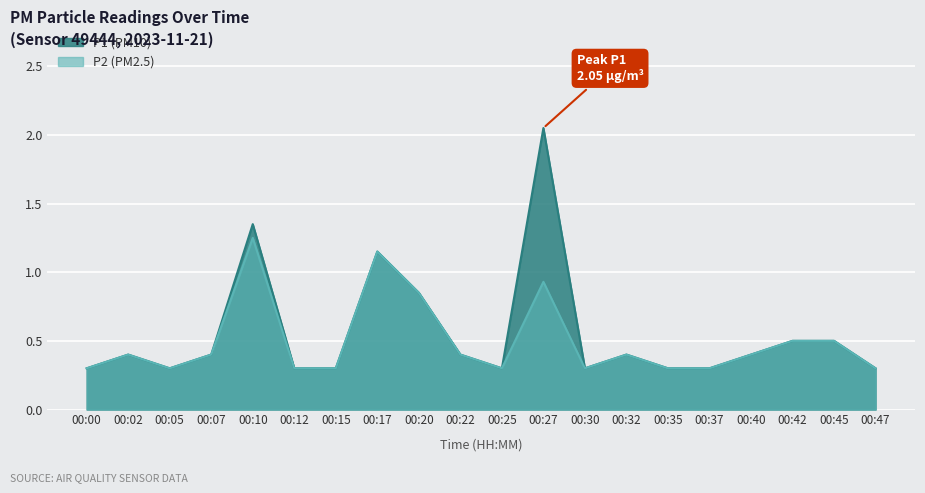

Which series has the widest spread of values?

P1 (PM10)